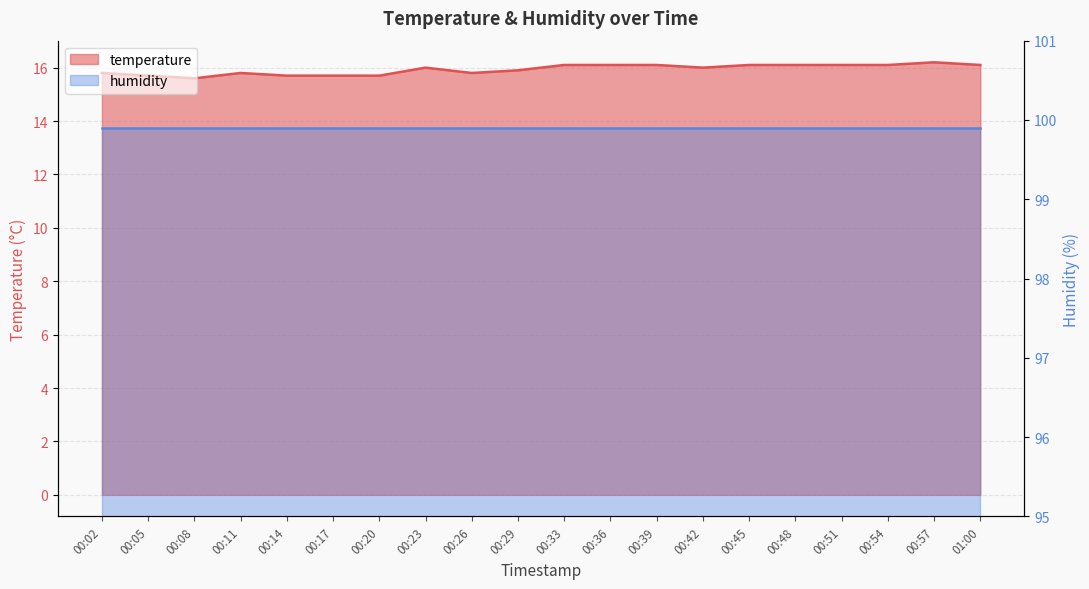

List the labels in order of value, smallest first.

00:08, 00:05, 00:14, 00:17, 00:20, 00:02, 00:11, 00:26, 00:29, 00:23, 00:42, 00:33, 00:36, 00:39, 00:45, 00:48, 00:51, 00:54, 01:00, 00:57